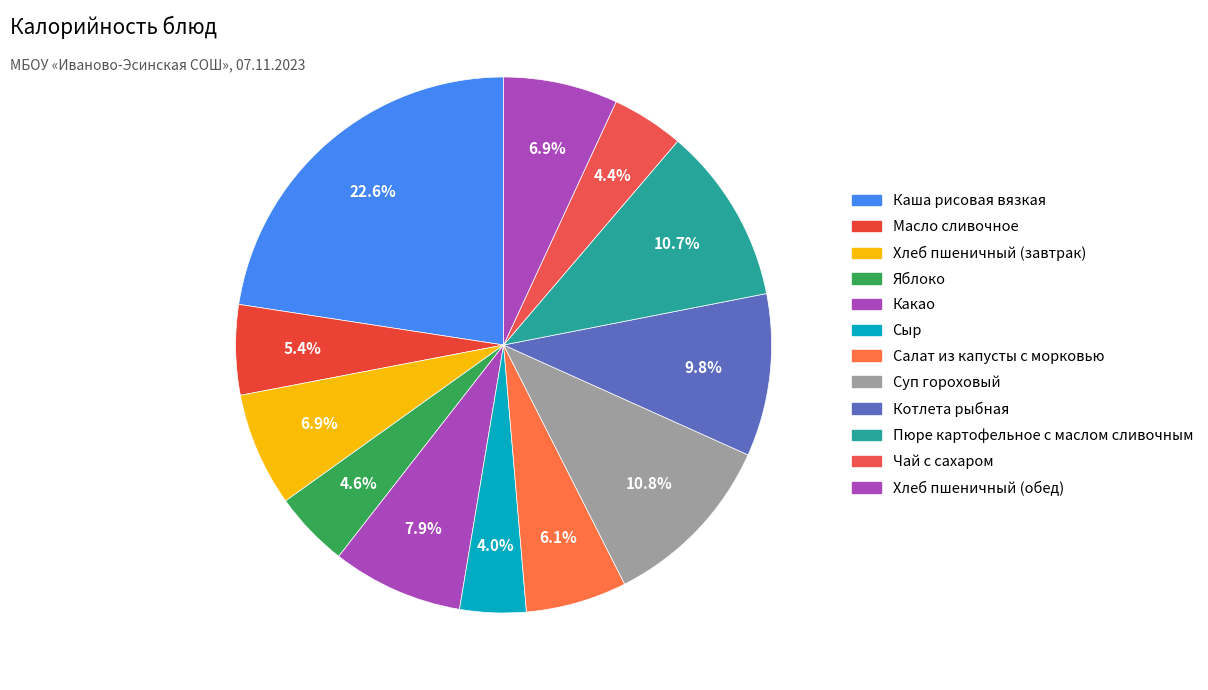

True or false: Хлеб пшеничный (обед) accounts for 7% of the total.

True